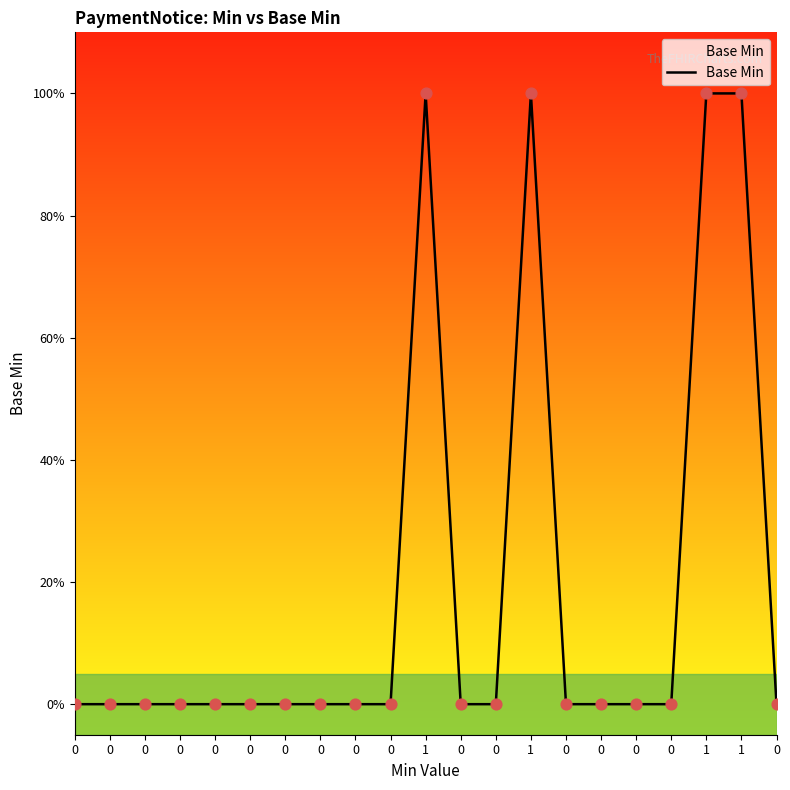

What is the change in value from 0 to 1?

+1